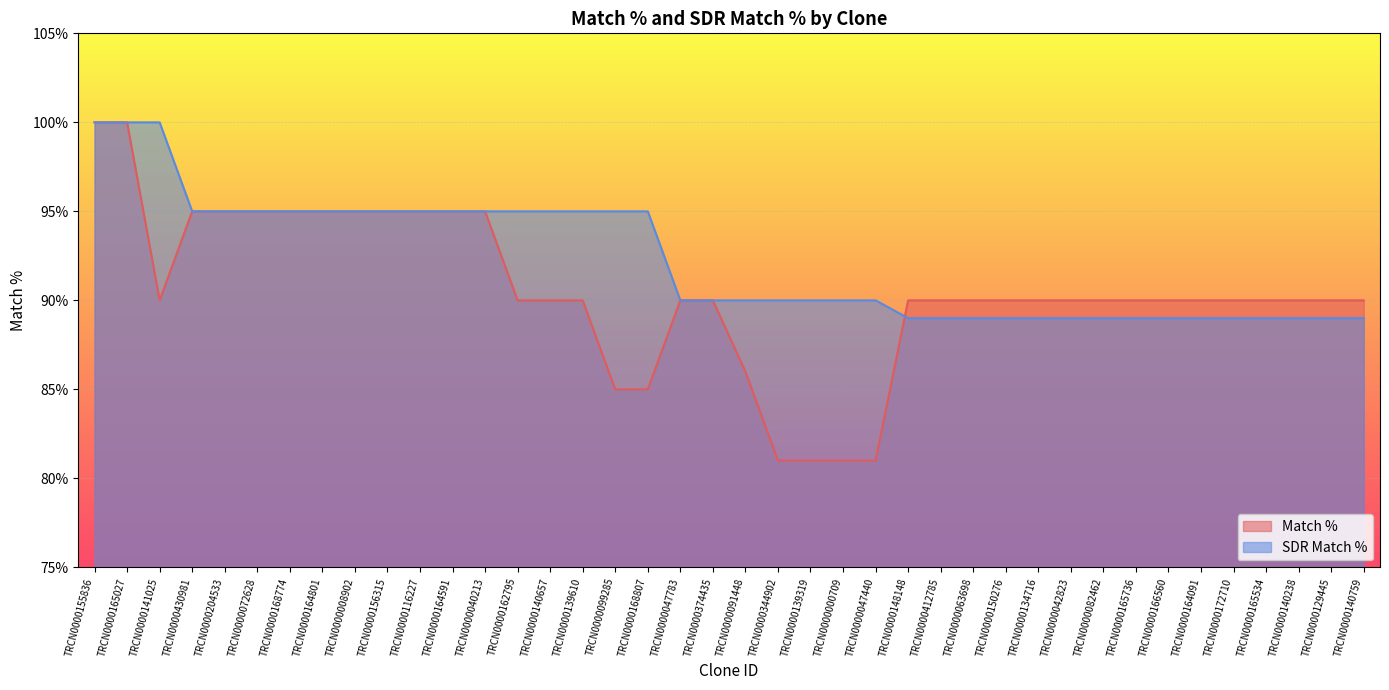

How many distinct data groups are displayed?

2